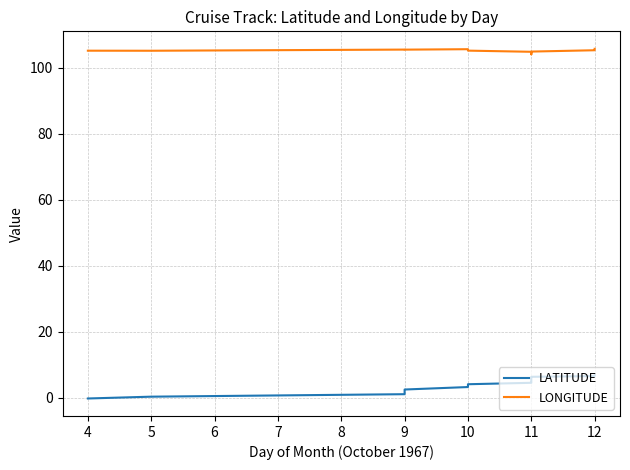

True or false: LATITUDE and LONGITUDE intersect in this chart.

False